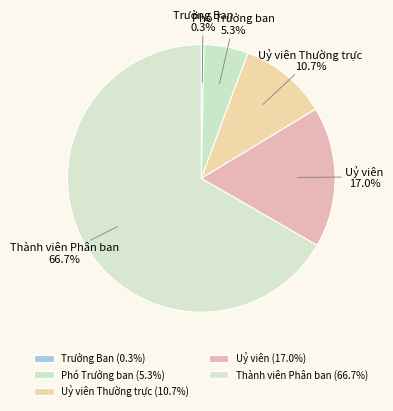

To the nearest percent, what is the difference between the Trưởng Ban and Thành viên Phân ban slice percentages?

66%